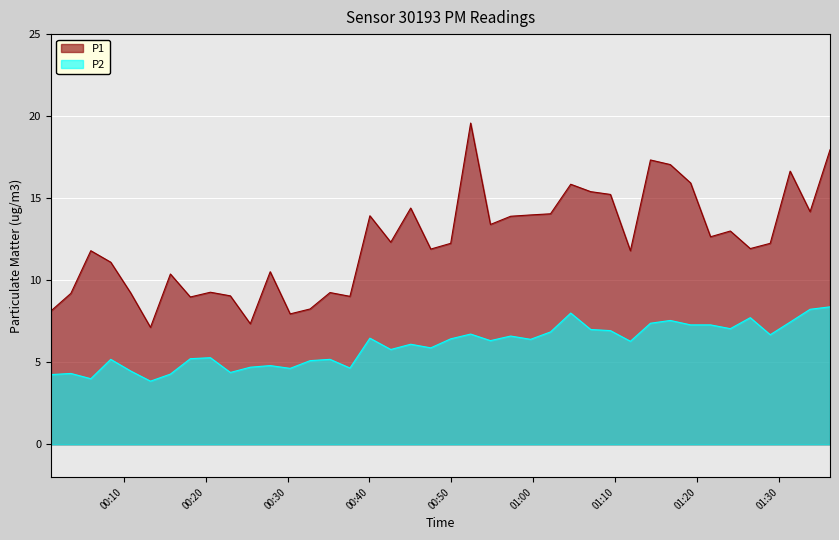

True or false: P1 and P2 intersect in this chart.

False